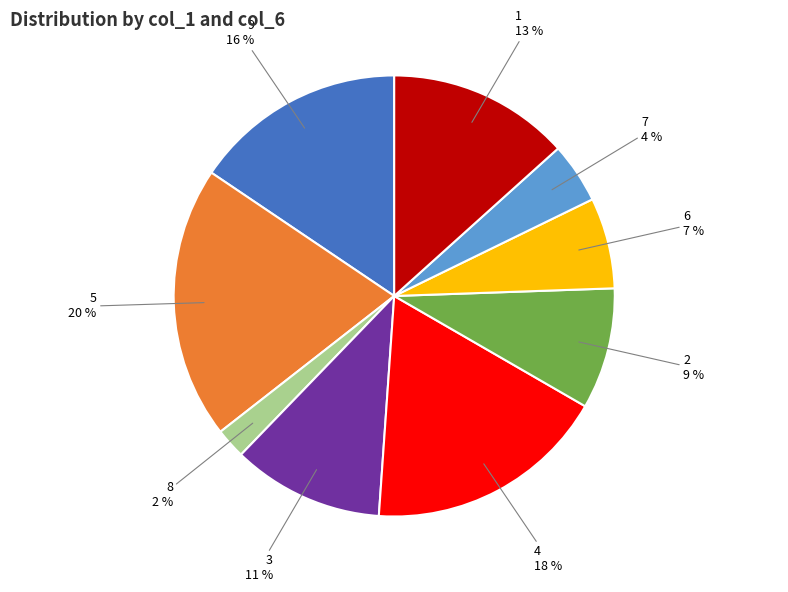

To the nearest percent, what percentage of the pie is 9?

16%